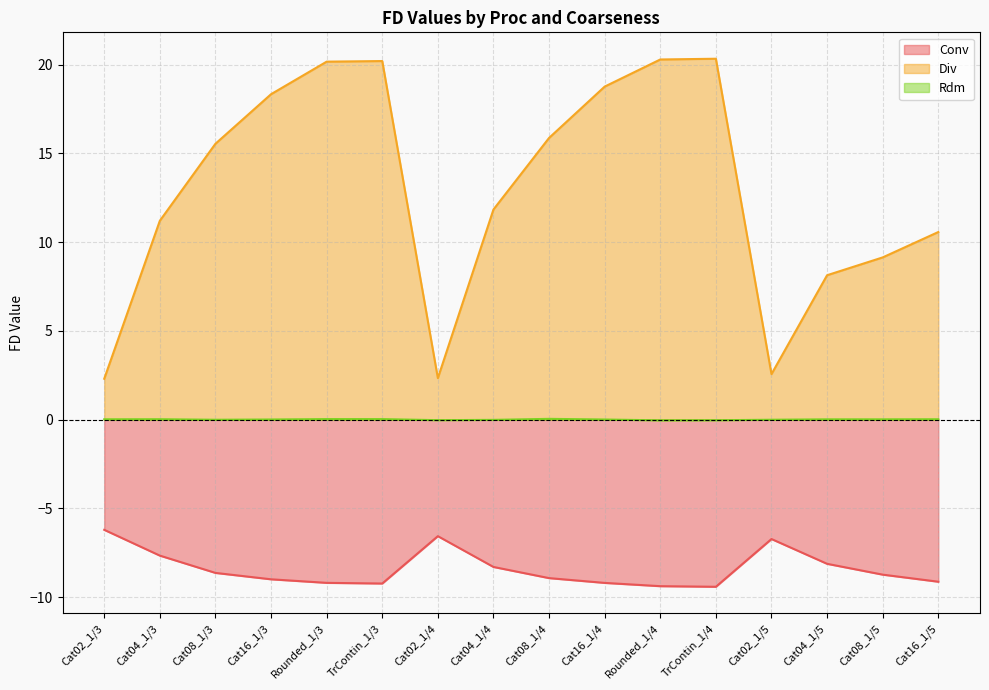

Rank the series at Cat02_1/4 from highest to lowest value.

Div, Rdm, Conv